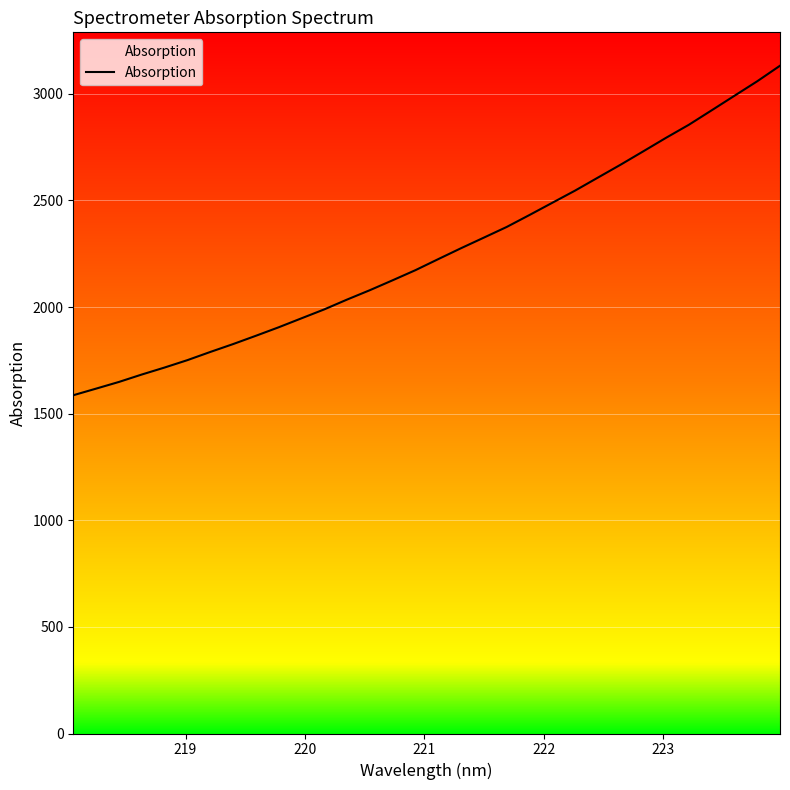

What is the difference between the maximum and minimum values?

1545.4